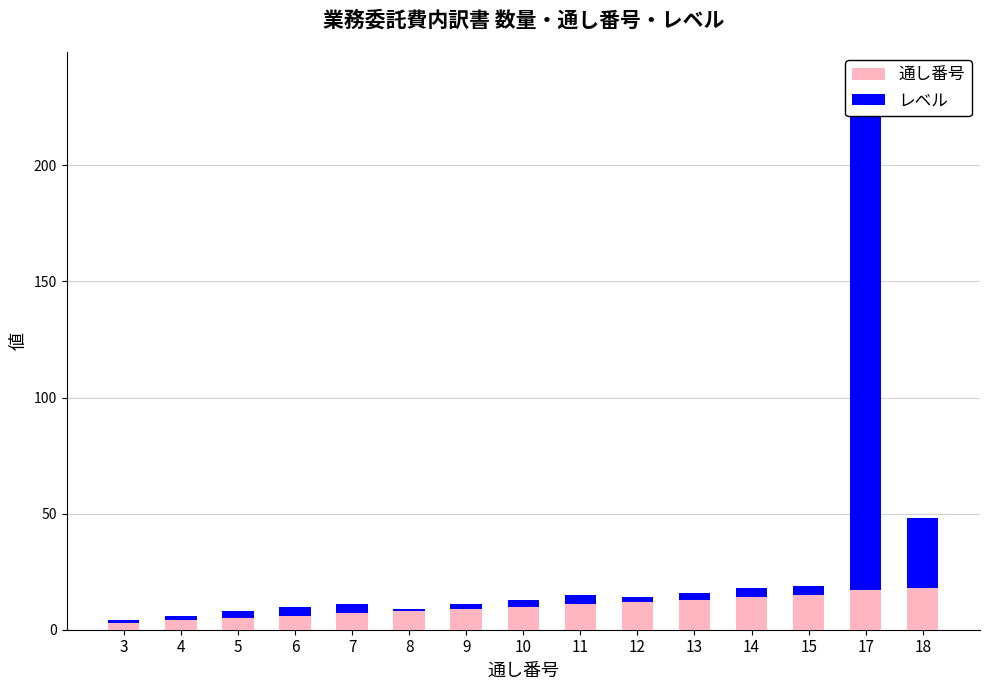

Which series has the largest range (max minus min)?

レベル